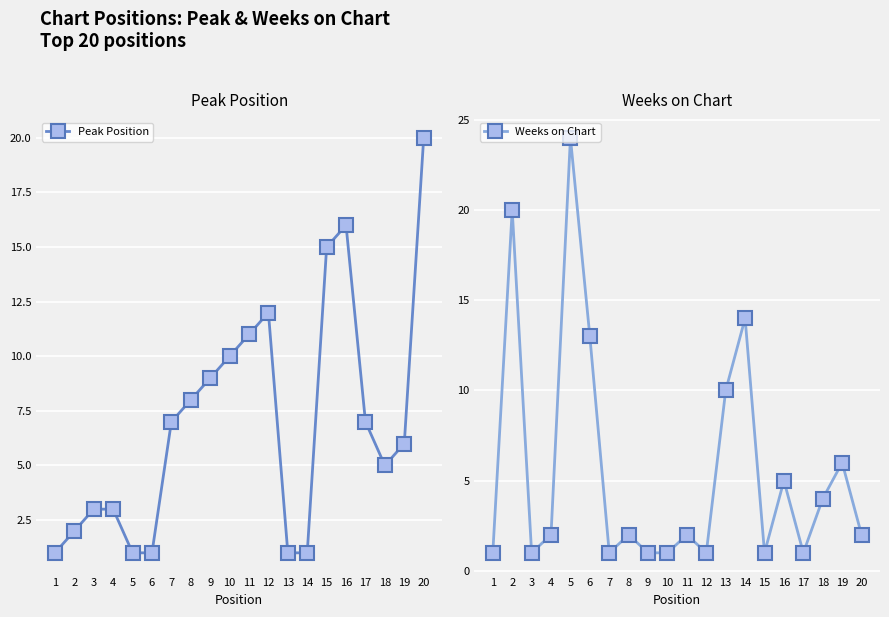

Which series has the largest total across all categories?

Peak Position